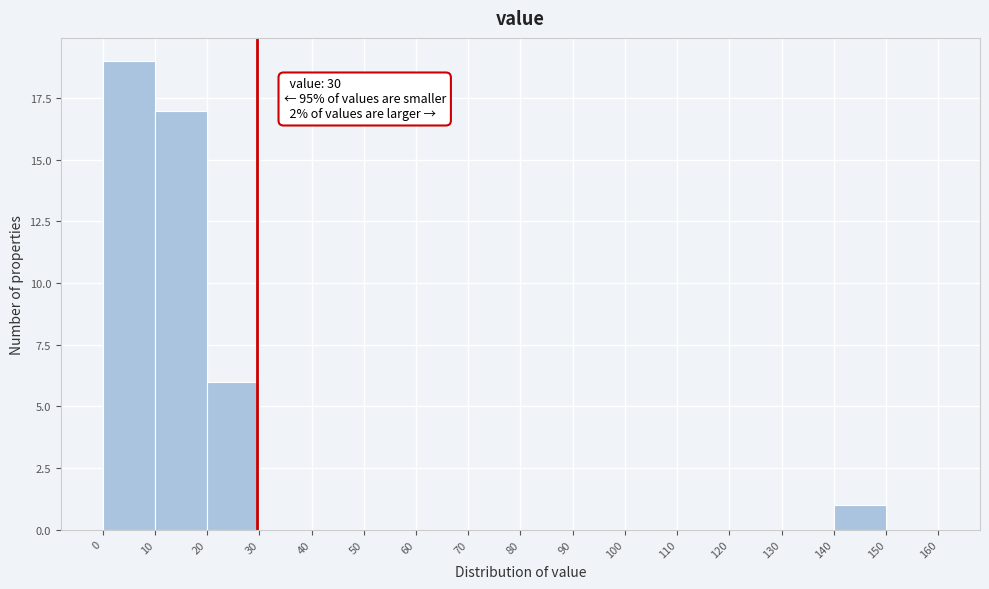

Over which range of the x-axis is the bar tallest?

0 to 10